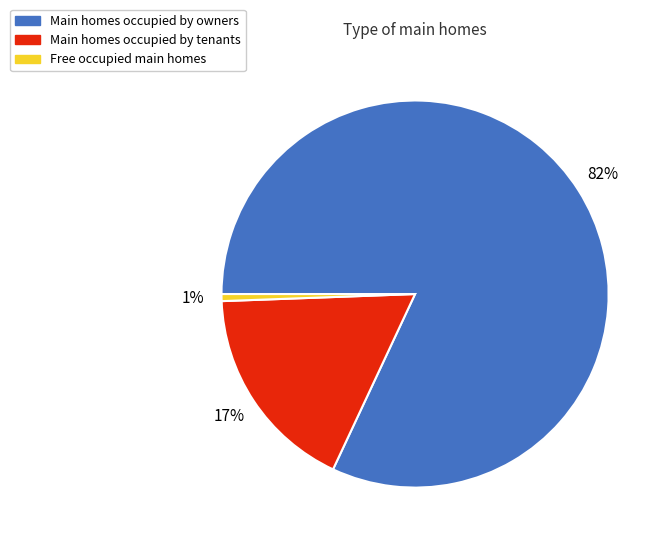

Does any single category account for the majority?

Yes